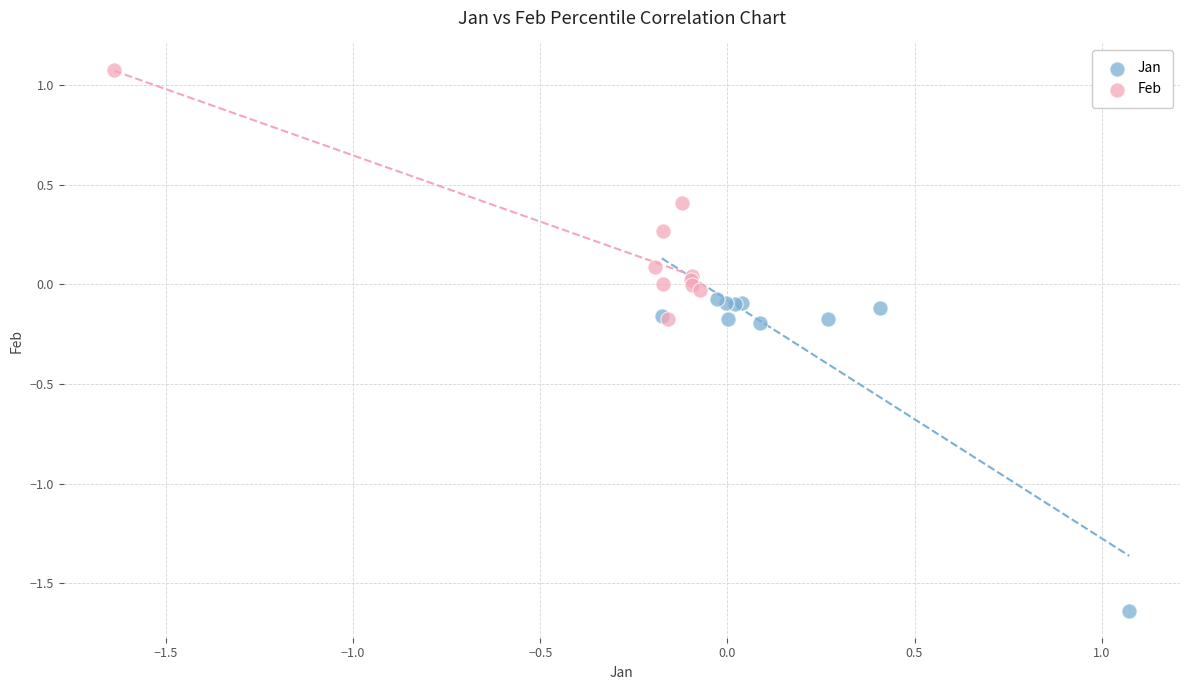

Which series has the widest spread of Y values?

Jan